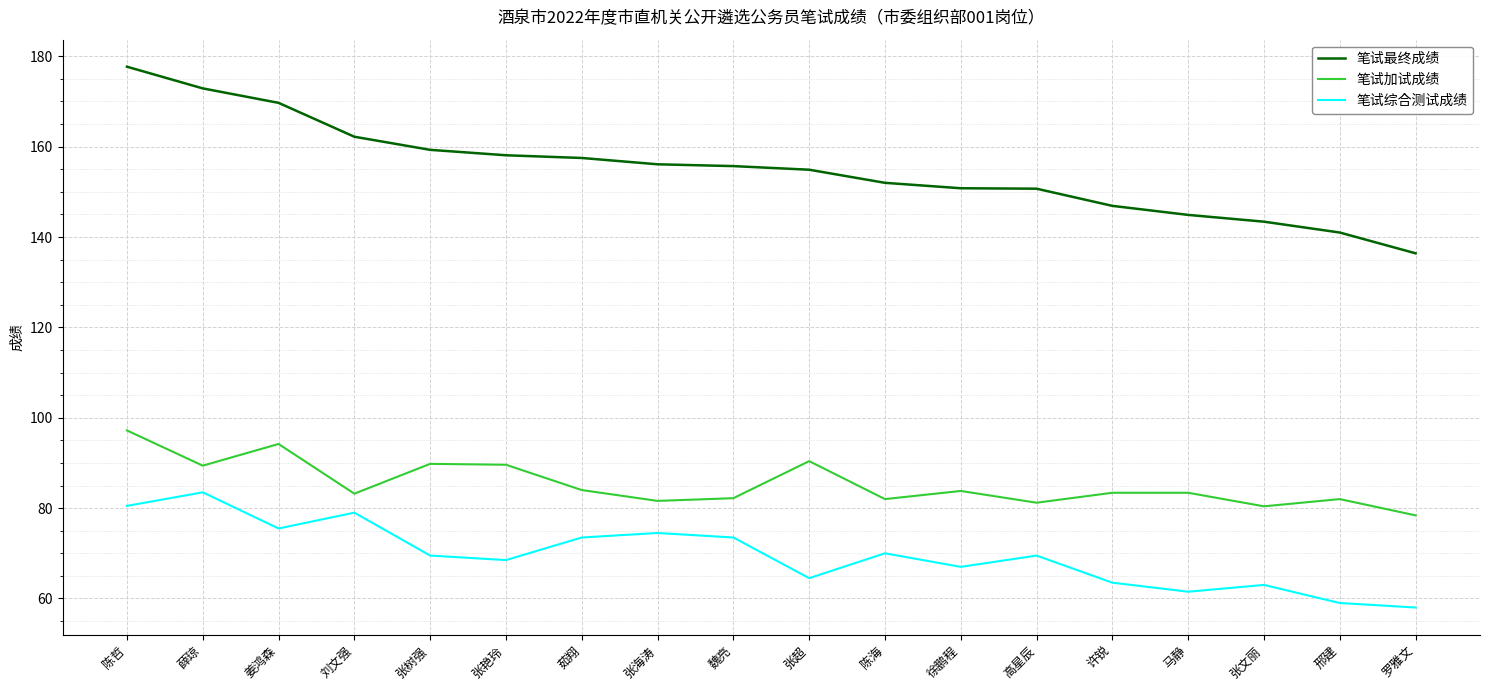

In 笔试加试成绩, how many points are lower than both neighbors (excluding endpoints)?

6